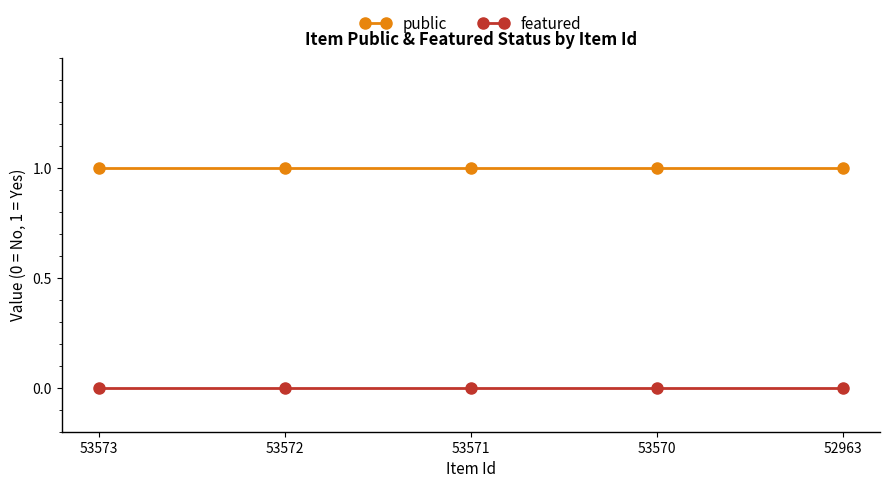

Reading left to right, transcribe all the data shown in this chart.

public: 1	1	1	1	1
featured: 0	0	0	0	0